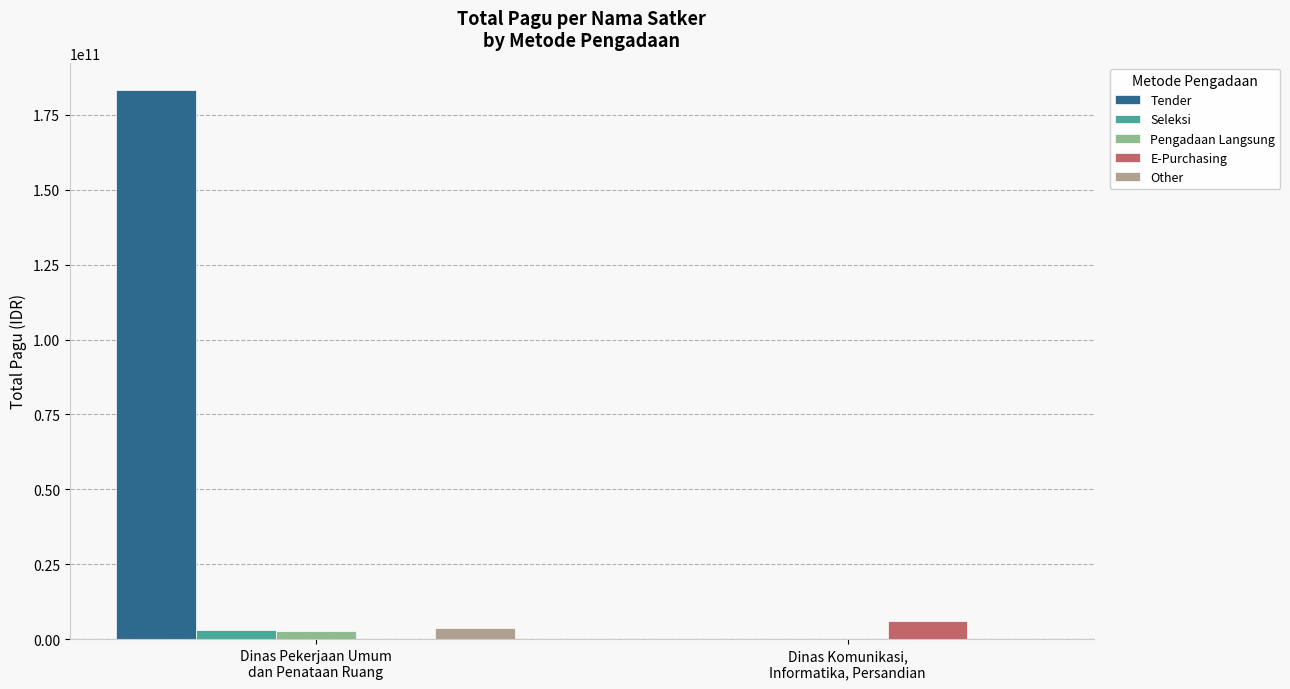

Which series has the largest total across all categories?

Tender